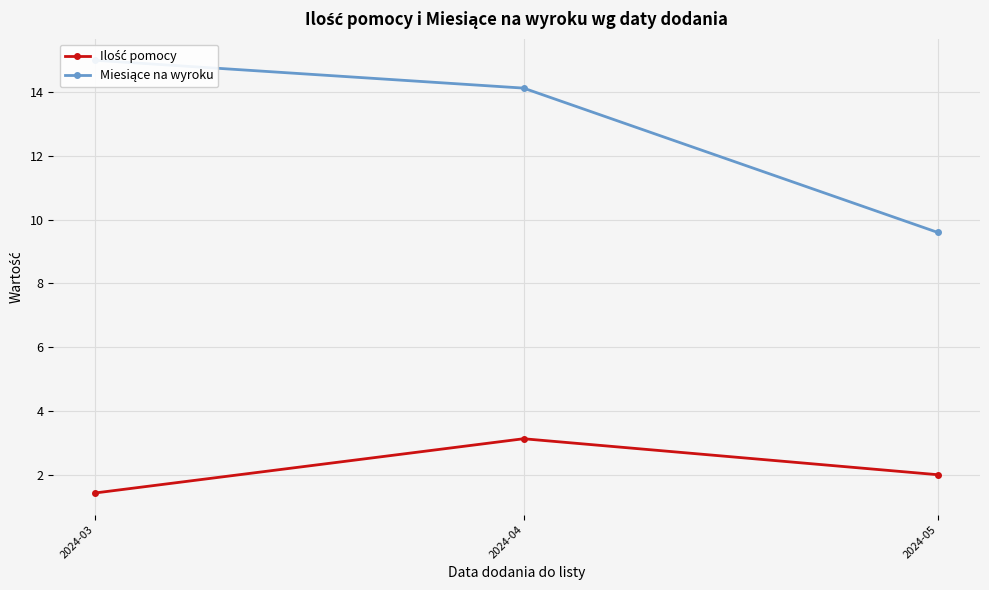

Reading right to left, what are all the values shown in this chart?

Ilość pomocy: 2.0	3.1	1.4
Miesiące na wyroku: 9.6	14.1	15.0